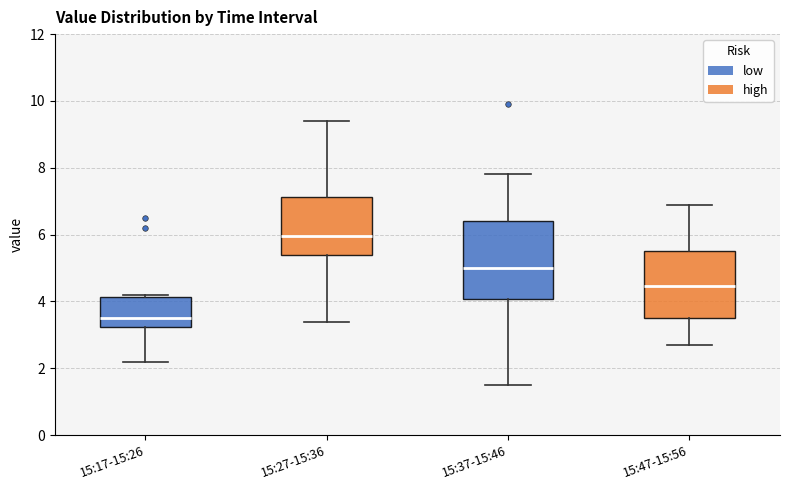

Which box's median line is the lowest?

15:17-15:26